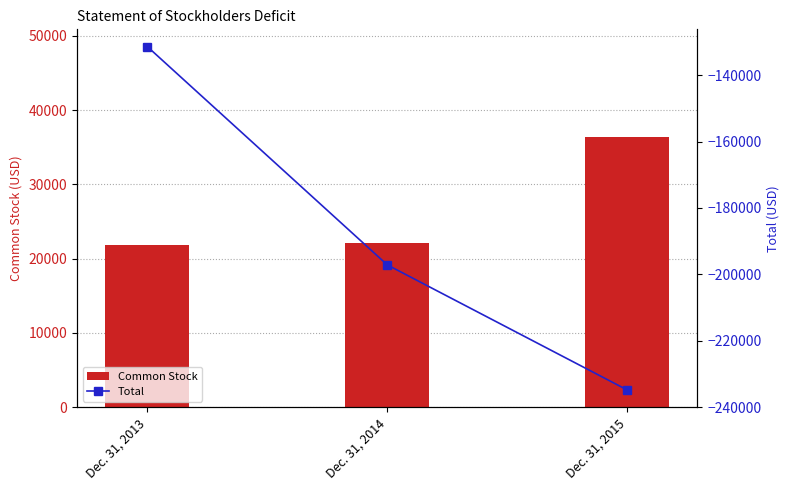

What is the total value across all series at Dec. 31, 2013?

-109519